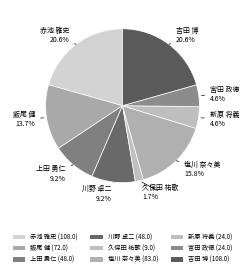

Which has a higher value, 赤池 雅史 or 塩川 奈々美?

赤池 雅史